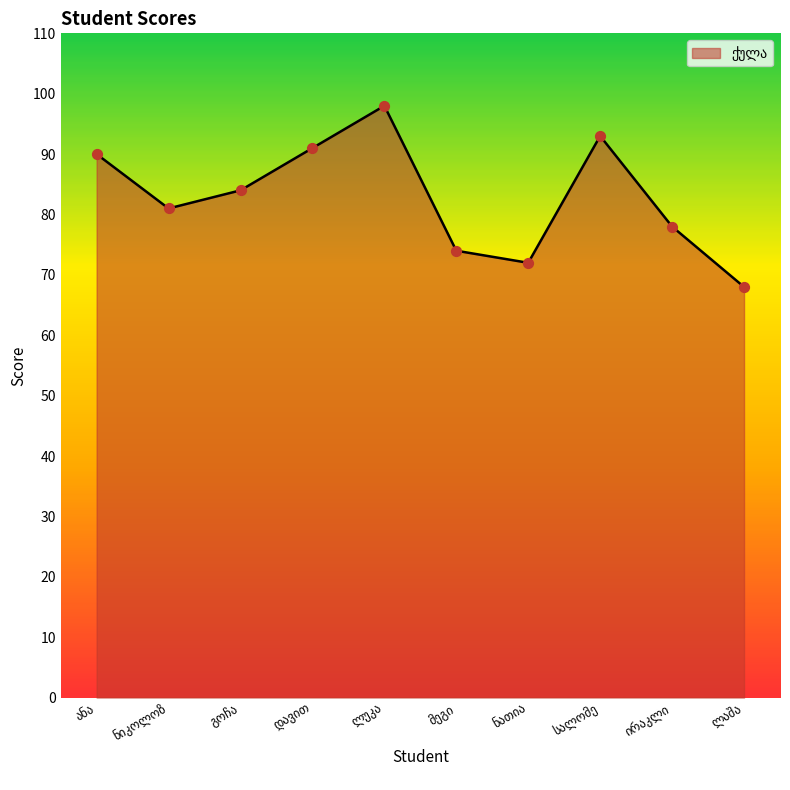

What is the smallest value displayed?

68